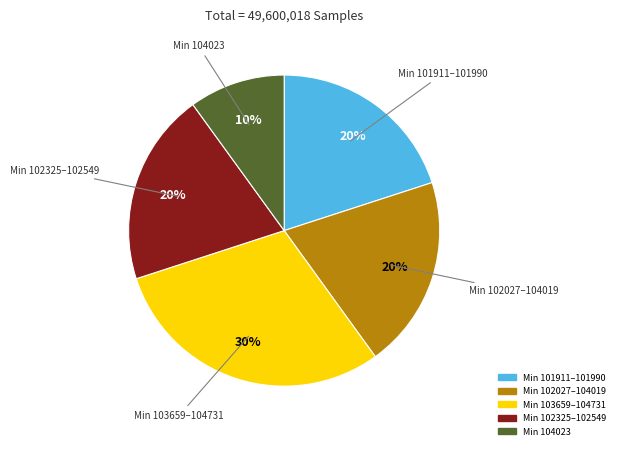

Count the number of slices in the pie.

5